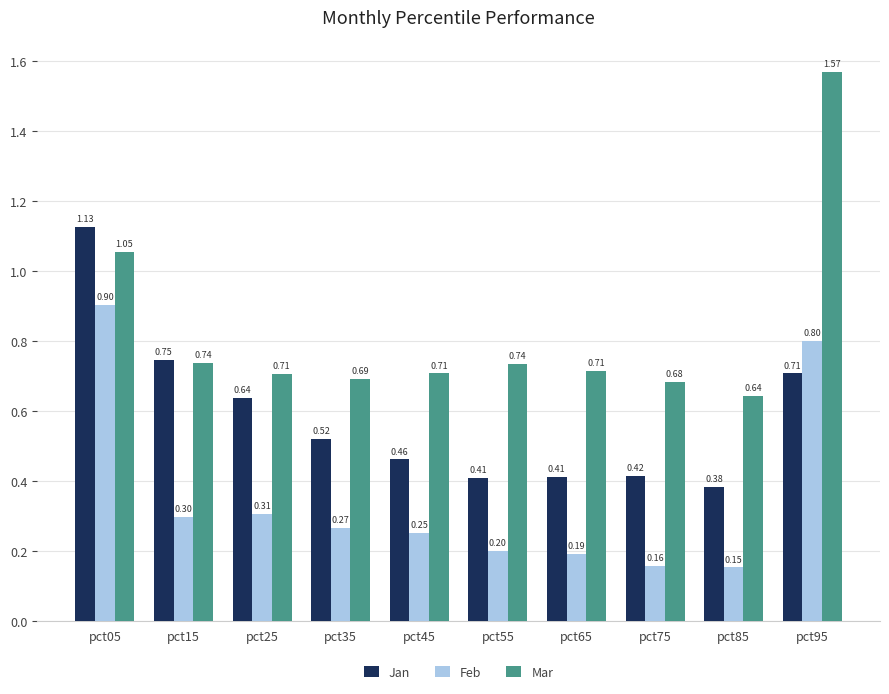

What is the value of the Feb bar at the 6th from the left?

0.2